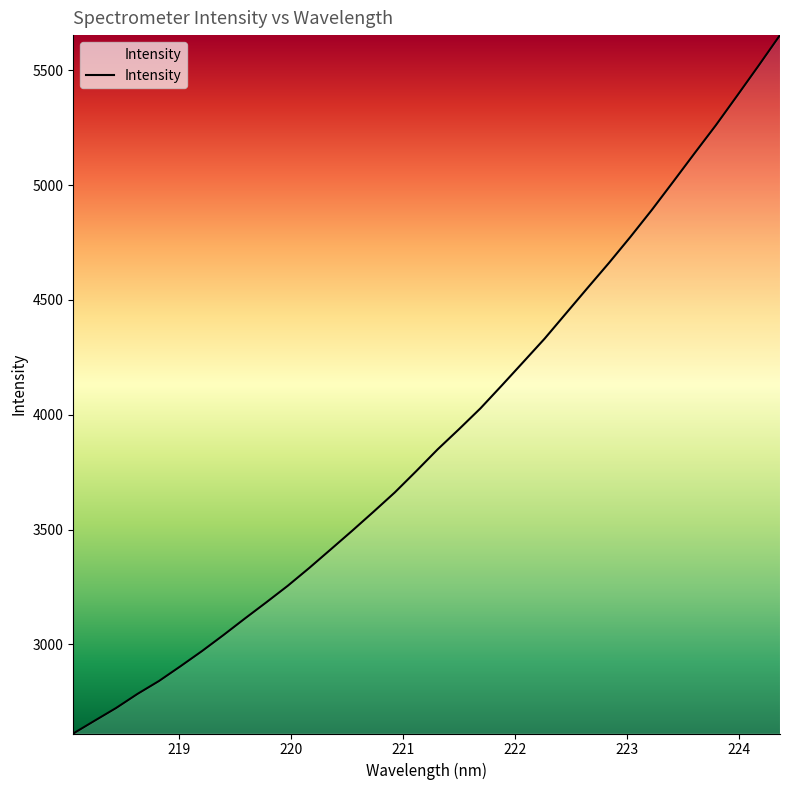

Is this an area chart (filled region under the line)?

No